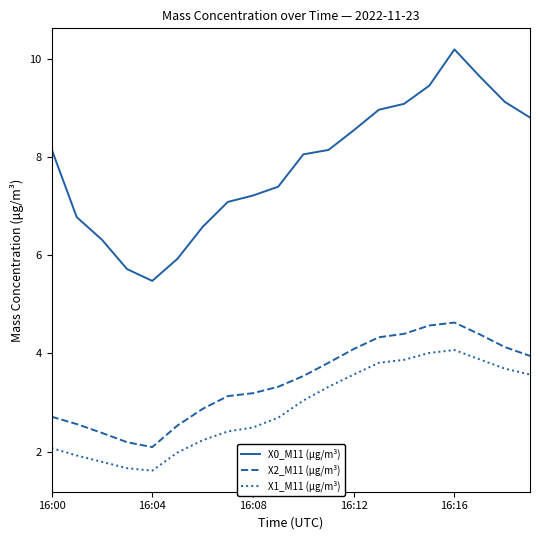

Which series has the largest range (max minus min)?

X0_M11 (μg/m³)